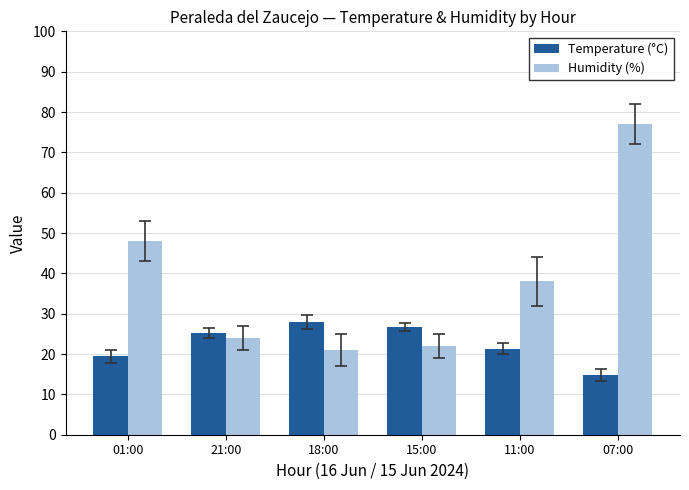

Is the value of Humidity (%) at 11:00 greater than the value of Temperature (°C) at 18:00?

Yes